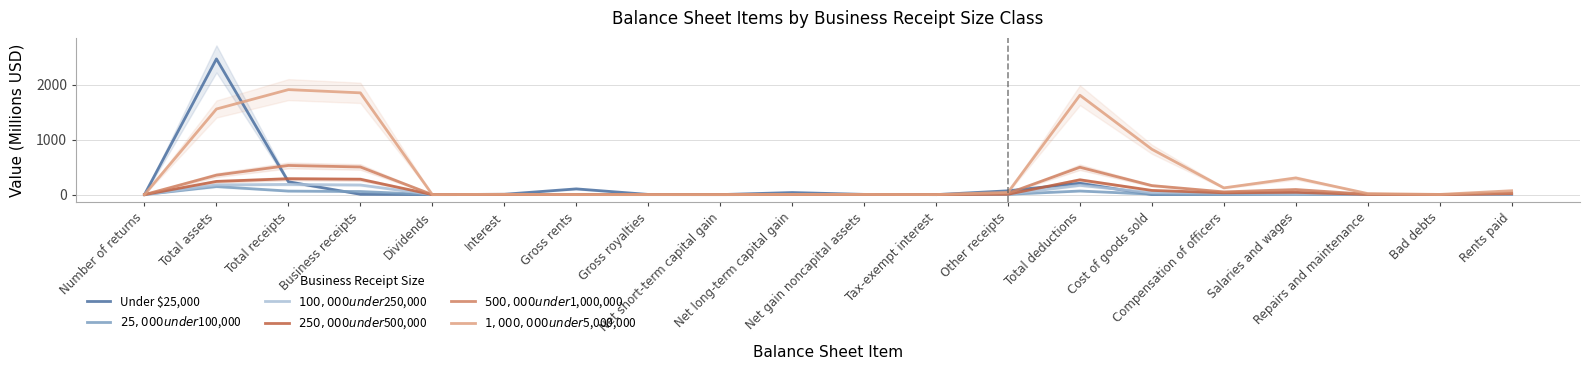

Which label corresponds to the largest value in the chart?

Total assets